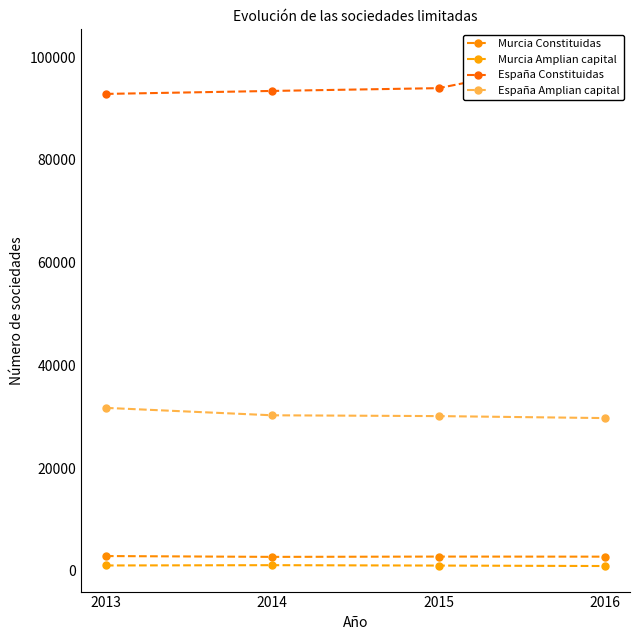

At 2015, list the series in order from largest to smallest.

España Constituidas, España Amplian capital, Murcia Constituidas, Murcia Amplian capital